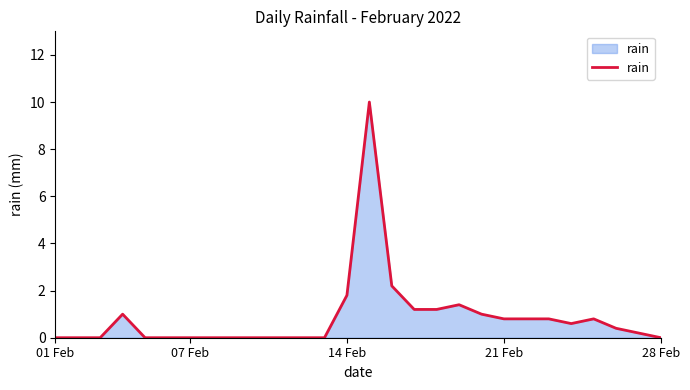

What is the maximum value shown in the chart?

10.0